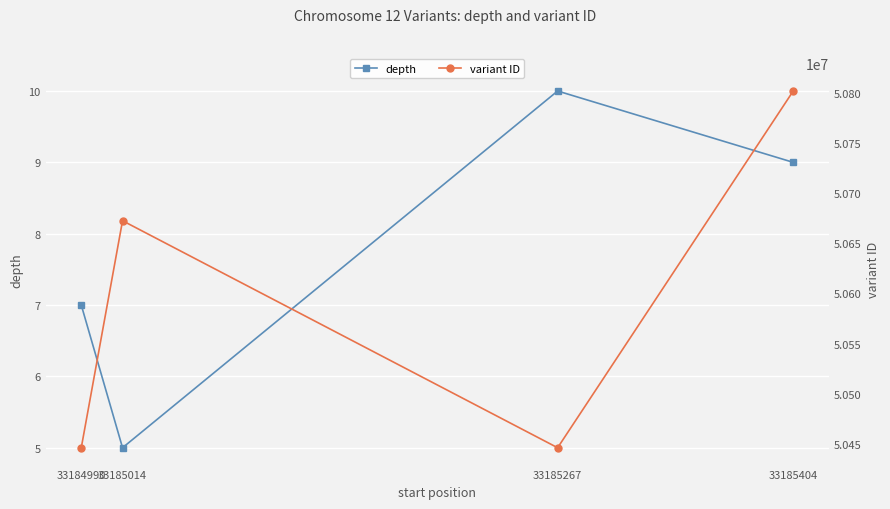

Between 33185267 and 33185404, which series saw the biggest shift?

variant ID